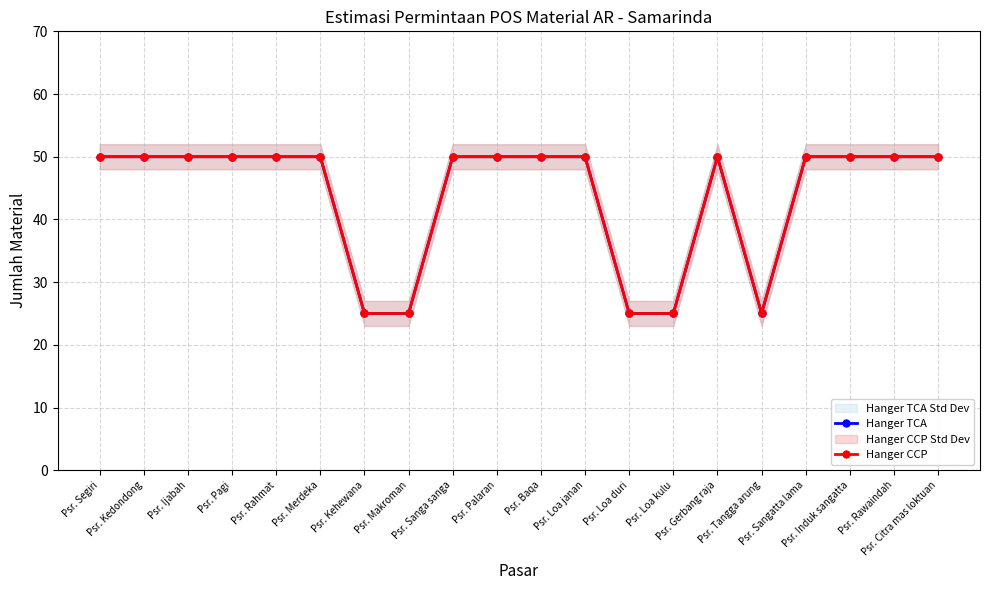

The value of Hanger TCA at Psr. Tangga arung is 15. True or false?

False